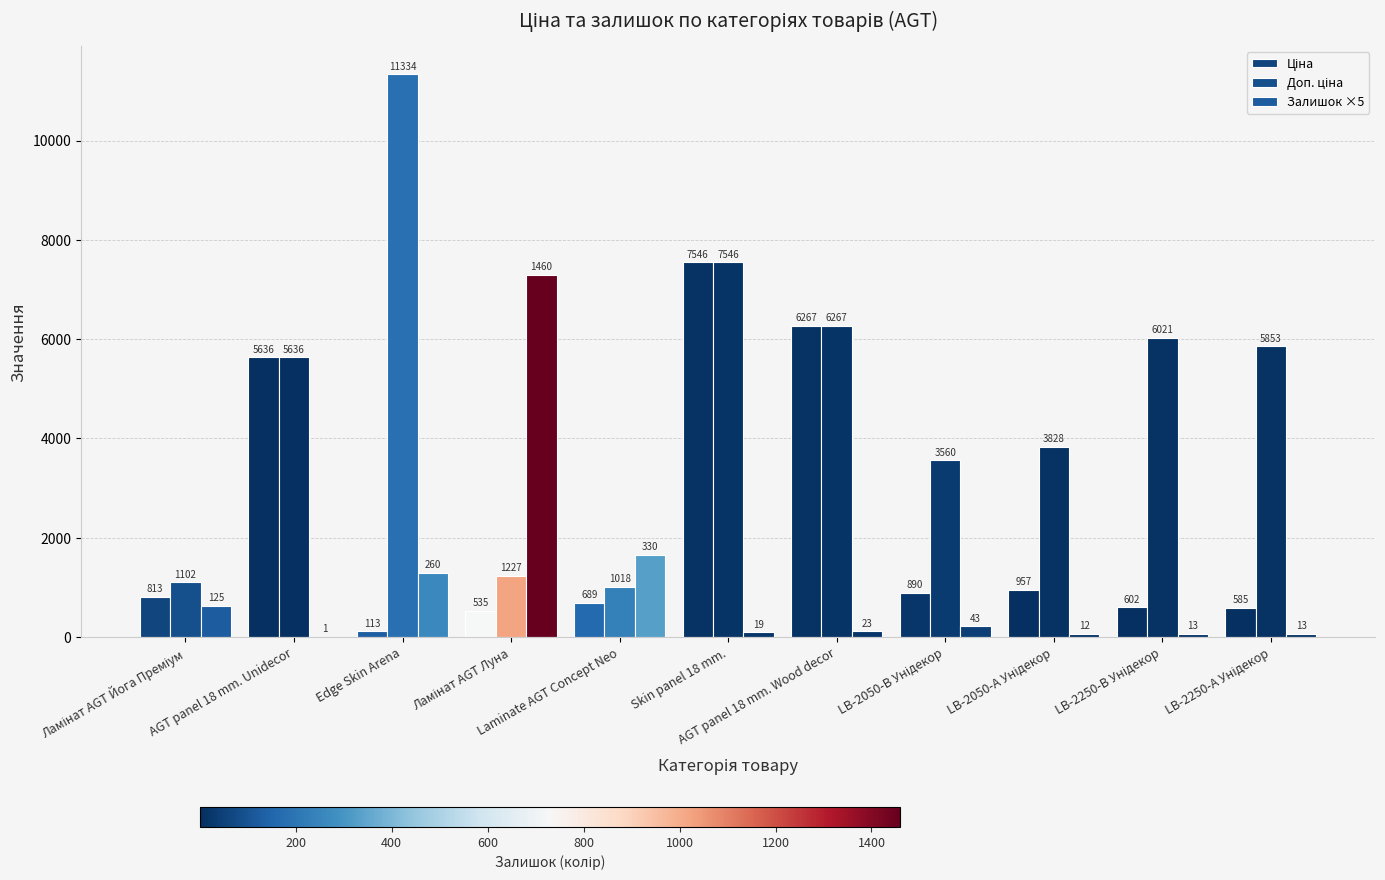

How many data points does each series have?

11